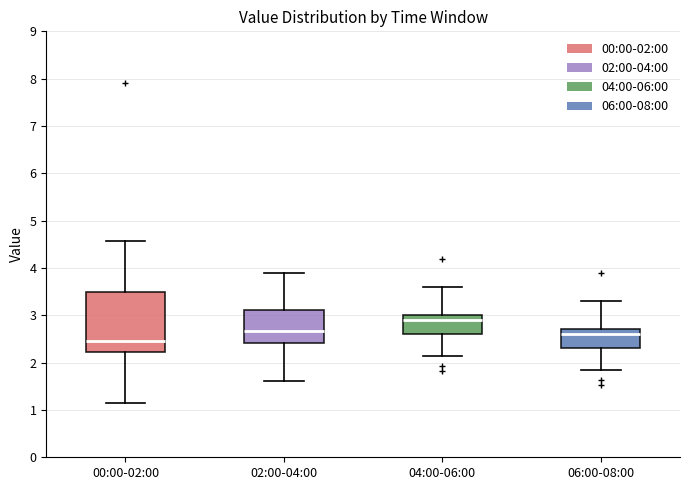

Which box has the highest median line?

04:00-06:00